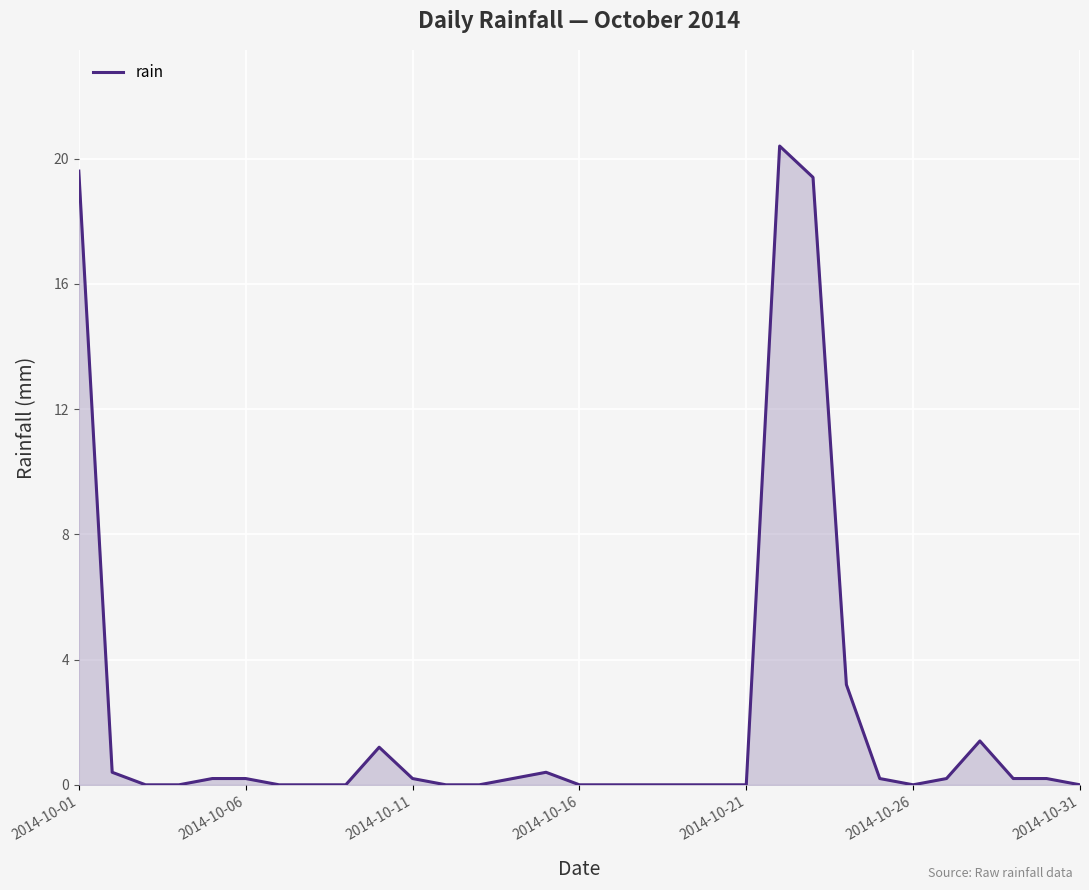

What is the maximum value shown in the chart?

20.4